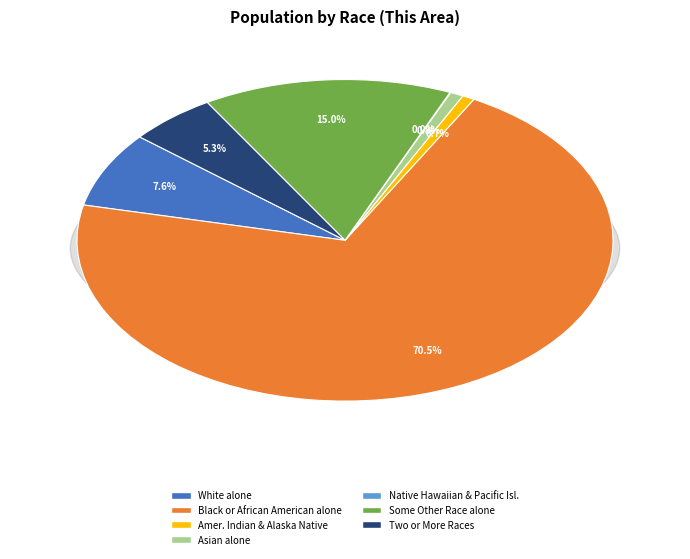

What percentage is the American Indian and Alaska Native slice, to the nearest percent?

1%